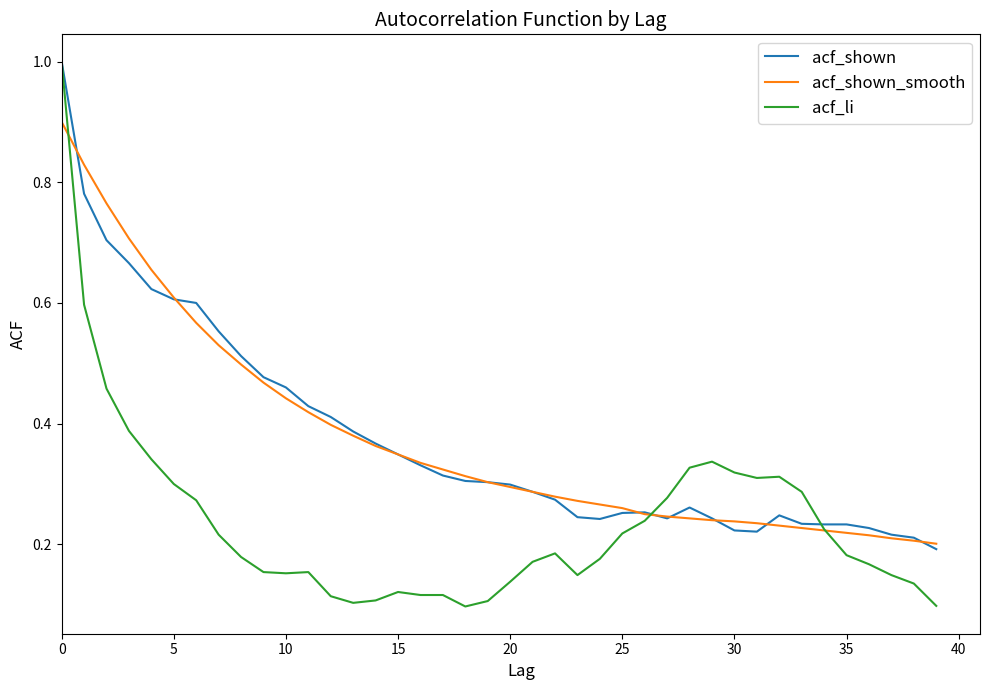

How many times do acf_li and acf_shown_smooth cross each other?

3